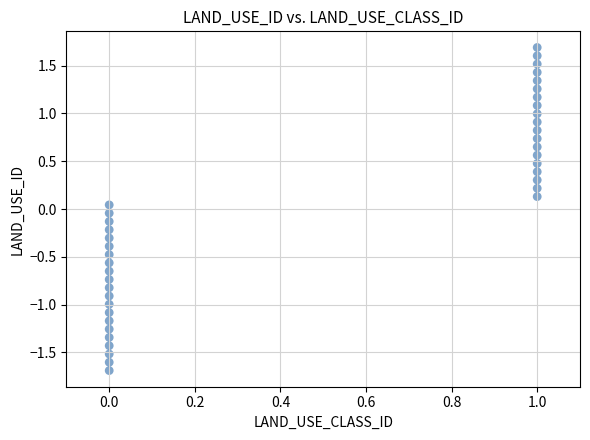

What is the range of Y values (max minus min)?

3.4